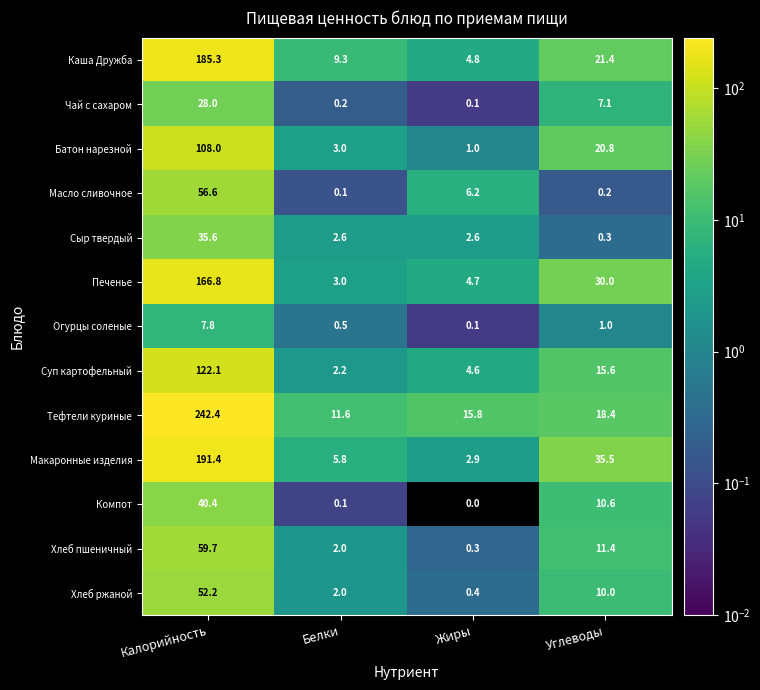

What is the sum of all Сыр твердый values?

41.1